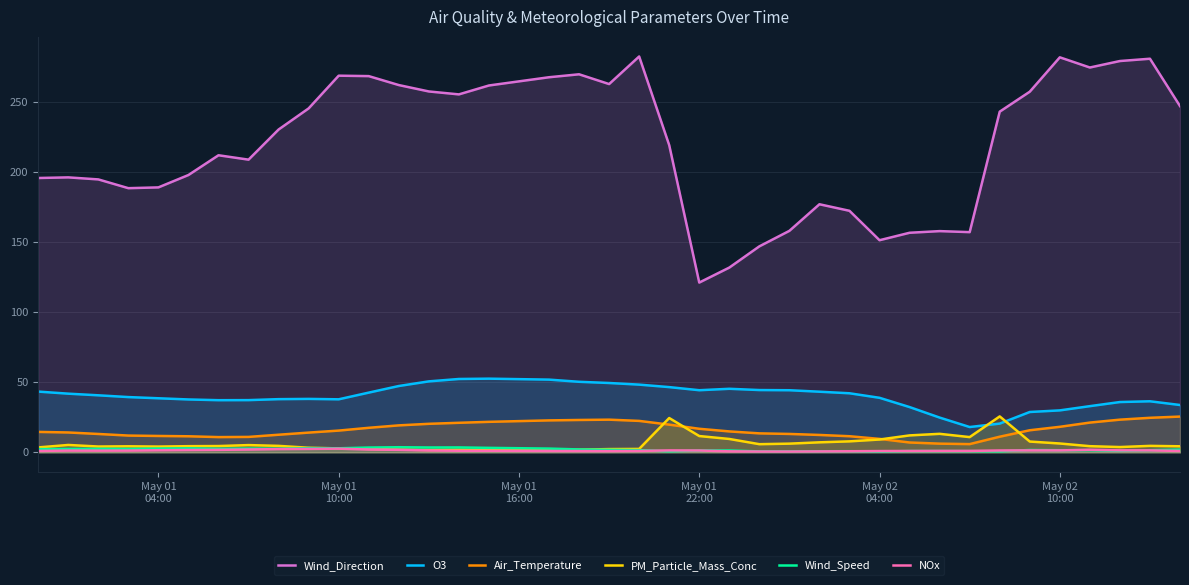

Which series has the largest total across all categories?

Wind_Direction